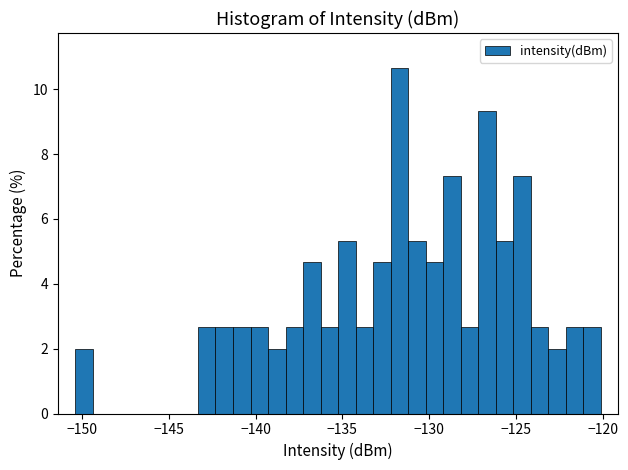

Around what value on the x-axis is the tallest bar? Give the approximate position of its centre, as read against the axis.

-131.5